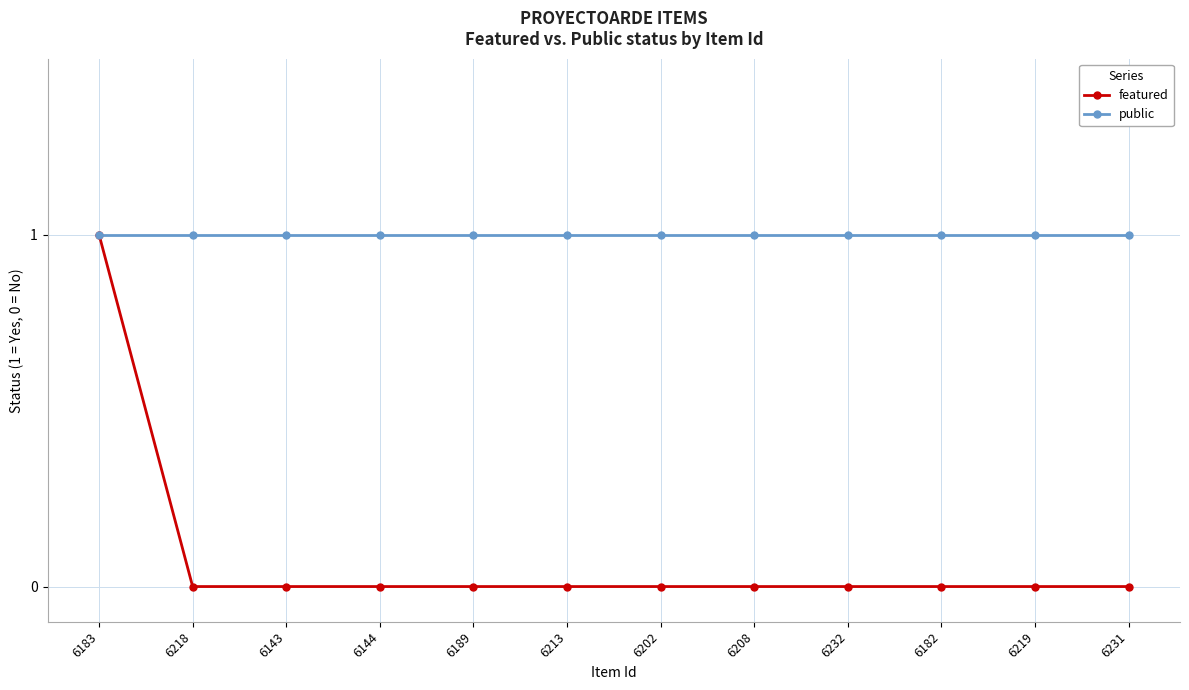

Which series has the widest spread of values?

featured